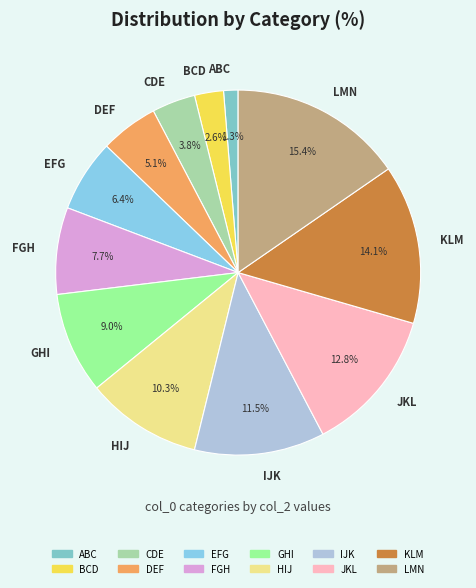

Does KLM represent more than half of the total?

No